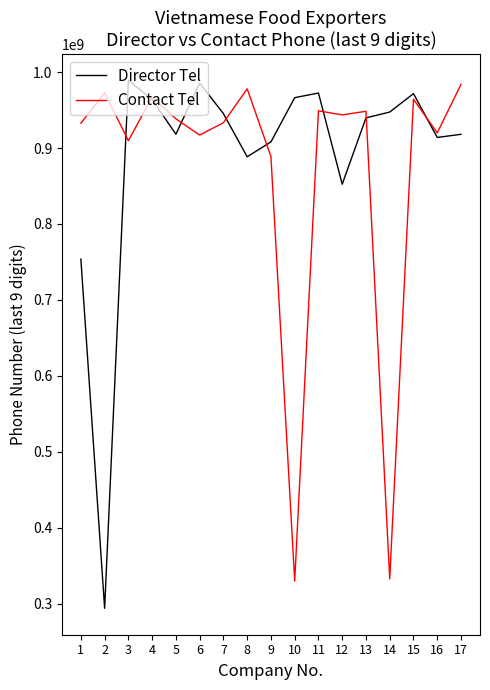

What is the total value across all series at 16?

1833832312